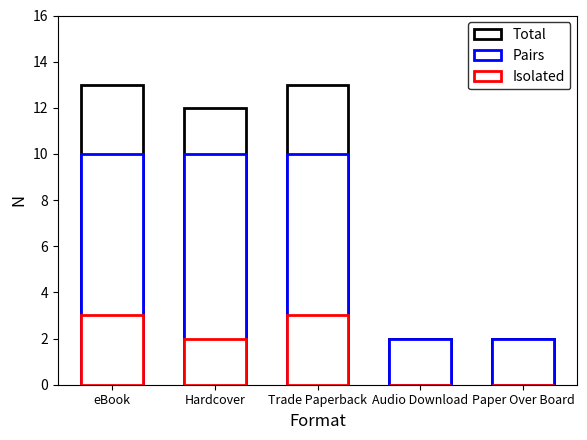

Where does the Isolated series first go above 2?

eBook